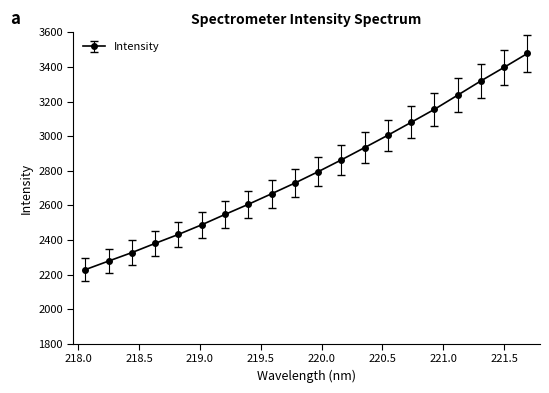

True or false: the data has more than 1 interior local peaks.

False